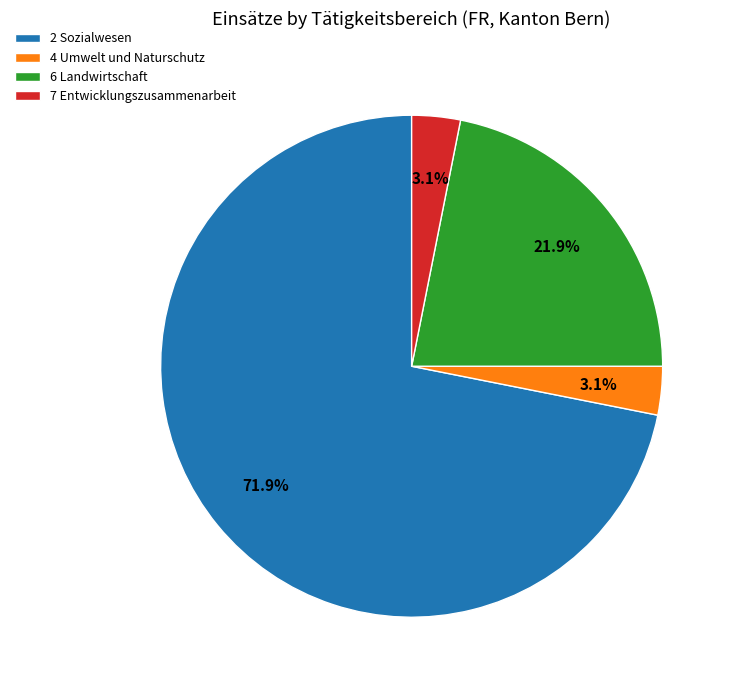

Is there any slice that represents more than half of the pie?

Yes